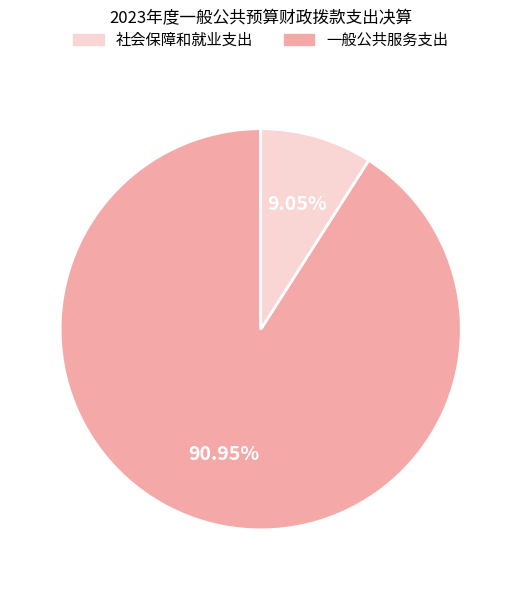

Does any single category account for the majority?

Yes